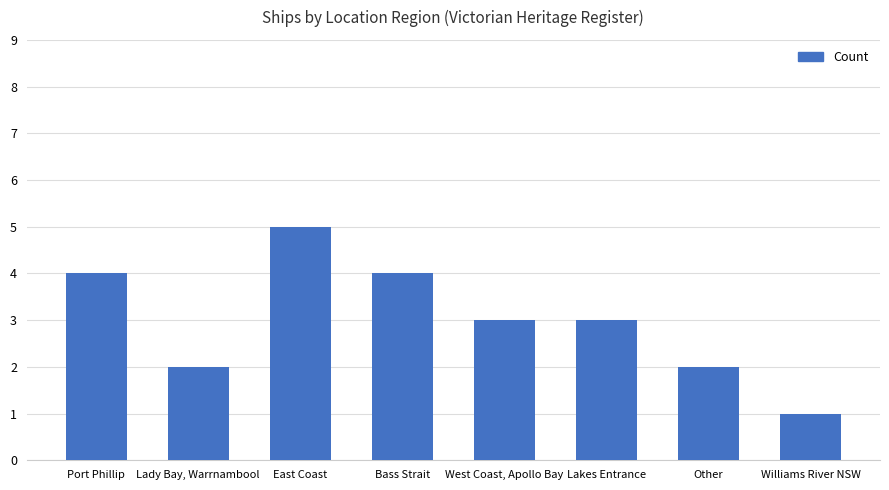

What is the difference between the second highest and minimum values?

3